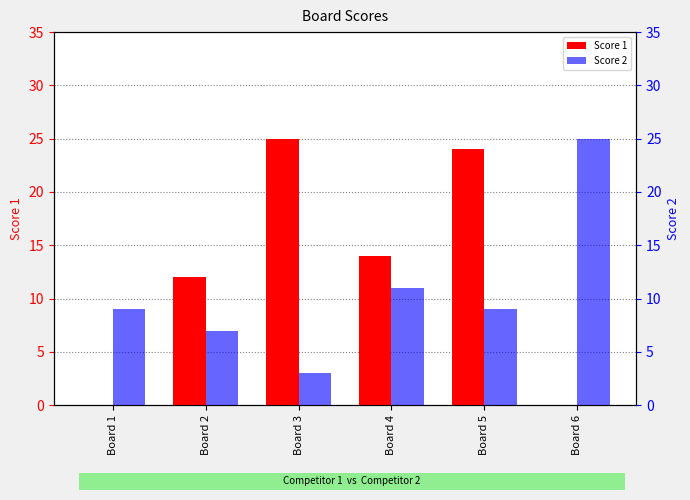

What is the sum of the Score 2 values at Board 4 and Board 2?

18